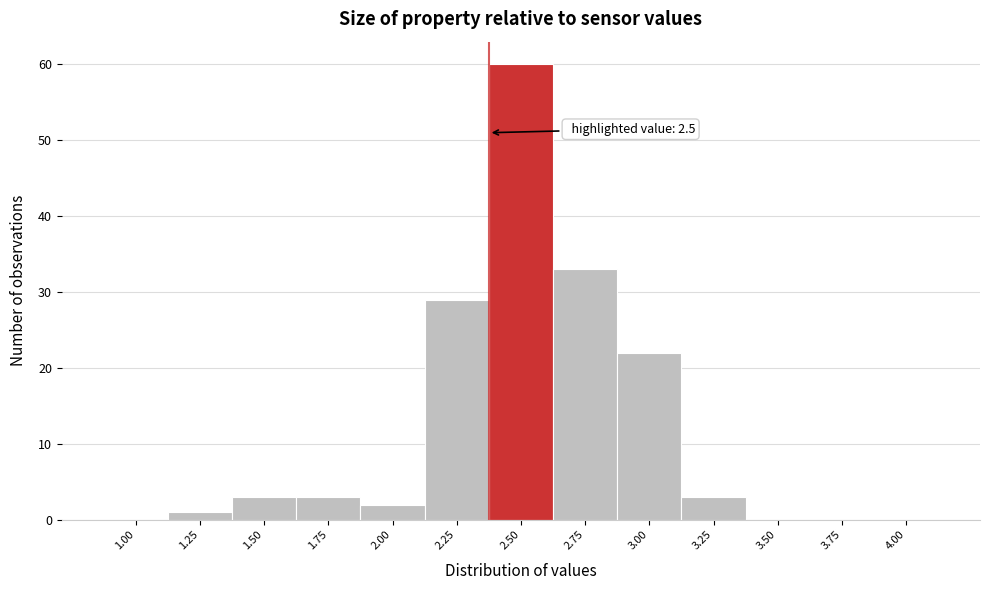

Reading left to right, transcribe all the data shown in this chart.

1.00=0	1.25=1	1.50=3	1.75=3	2.00=2	2.25=29	2.50=60	2.75=33	3.00=22	3.25=3	3.50=0	3.75=0	4.00=0